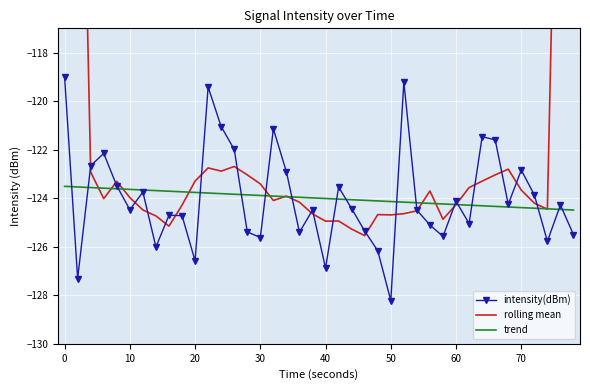

What is the value of the rolling mean point at the 7th from the left?

-124.5